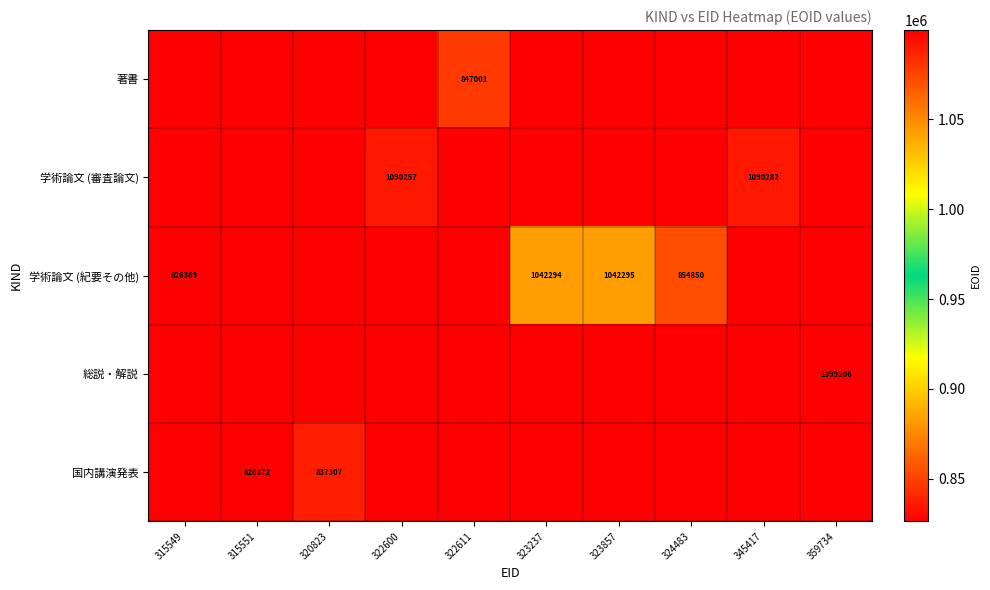

The value of 学術論文 (審査論文) at 345417 is 1581330. True or false?

False